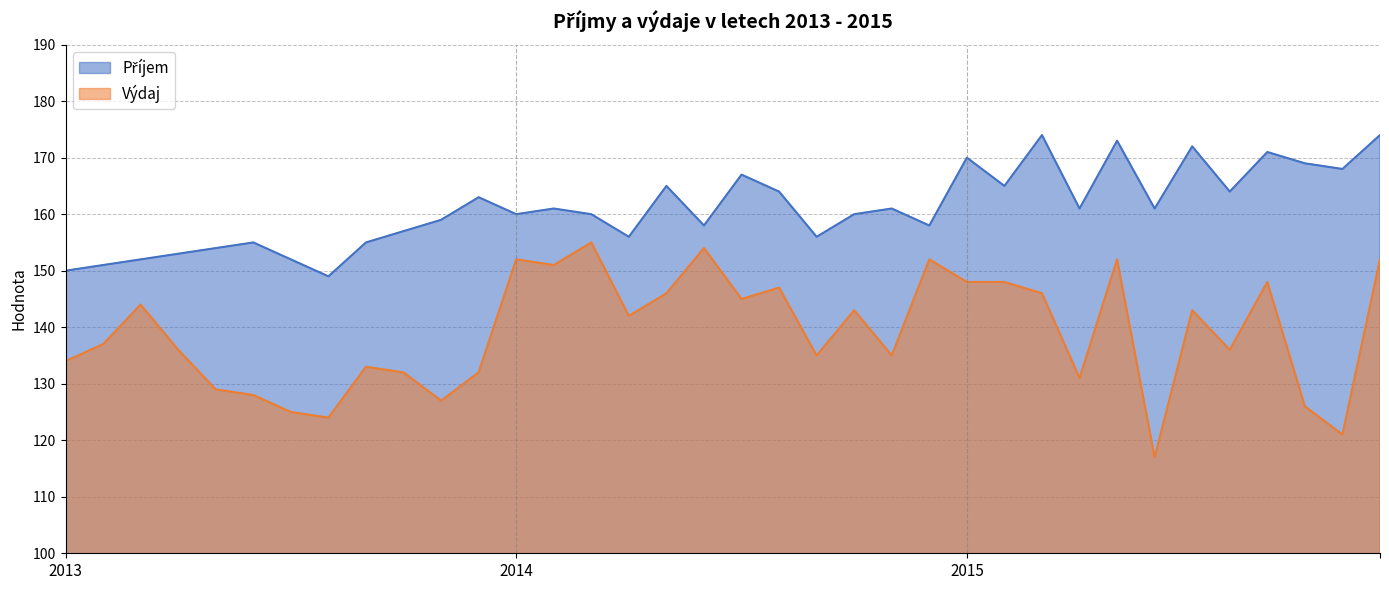

How many values in the Výdaj series are below 142?

18